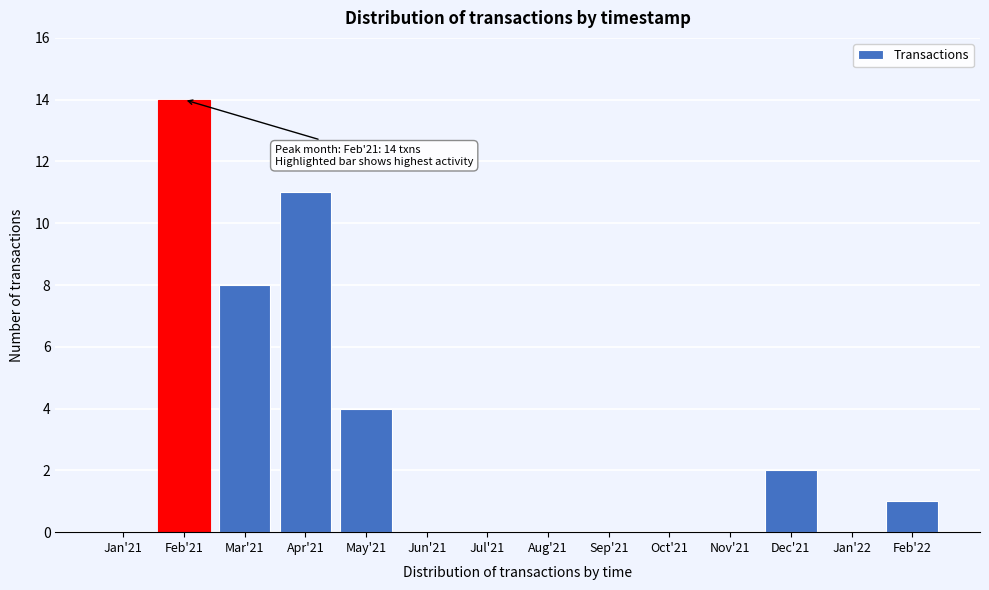

Reading left to right, what are all the values shown in this chart?

Jan'21=0	Feb'21=14	Mar'21=8	Apr'21=11	May'21=4	Jun'21=0	Jul'21=0	Aug'21=0	Sep'21=0	Oct'21=0	Nov'21=0	Dec'21=2	Jan'22=0	Feb'22=1